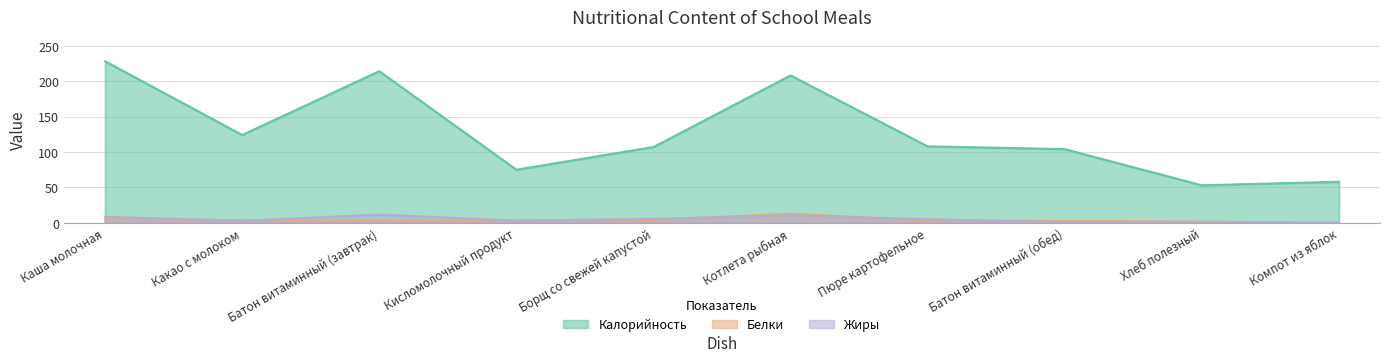

What value does the Жиры series have at Борщ со свежей капустой?

5.7